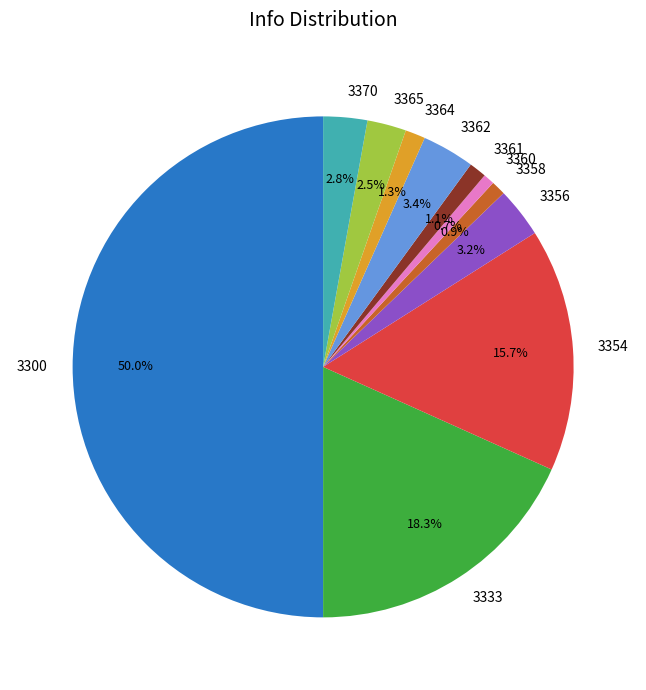

Which has a higher value, 3365 or 3333?

3333